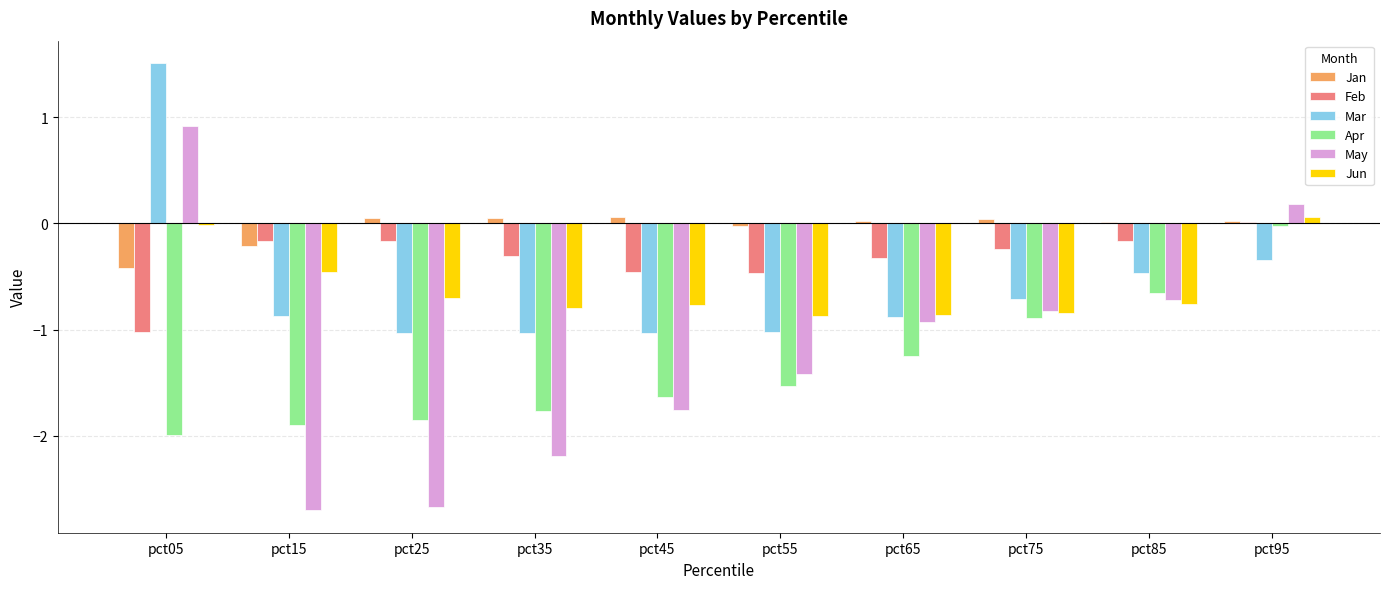

The Jun series shows -0.9 at pct55. True or false?

True